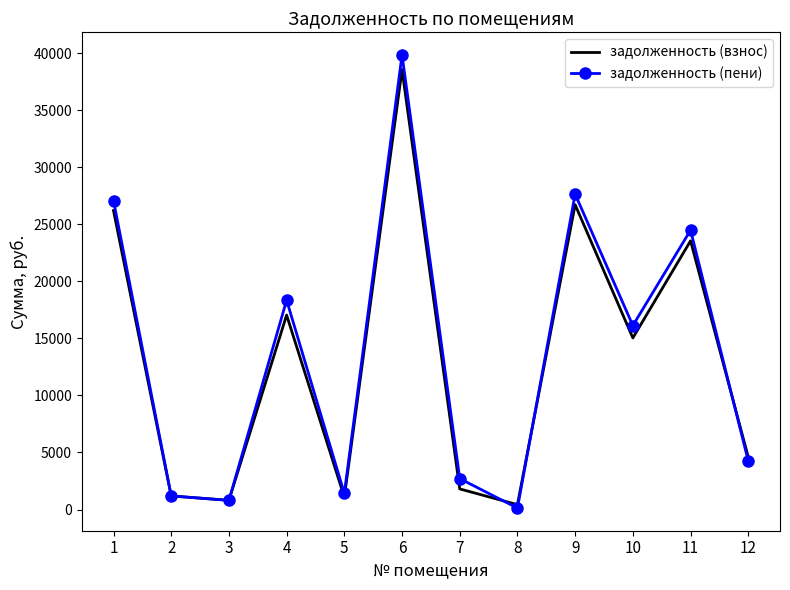

Is the value of задолженность (взнос) at 3 greater than the value of задолженность (пени) at 12?

No